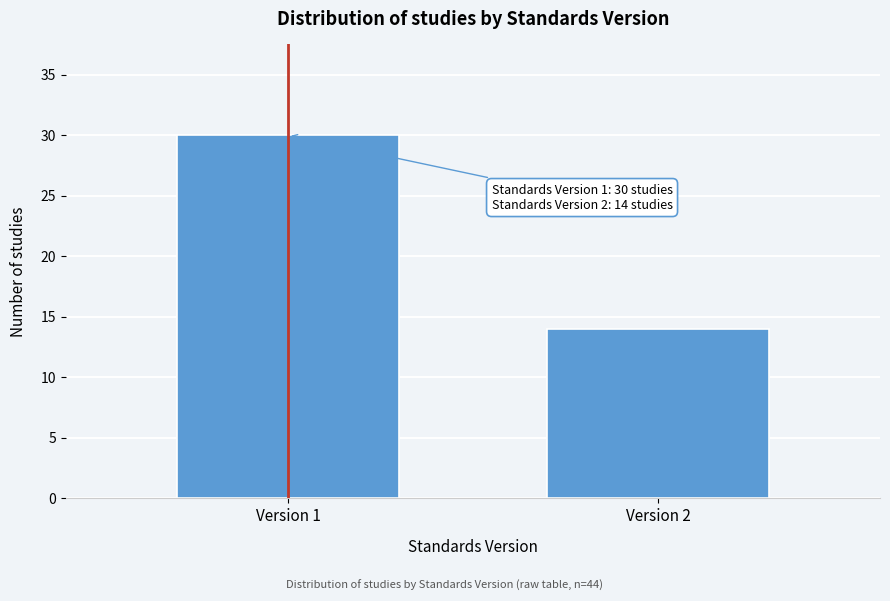

Reading left to right, list all the values displayed in this chart.

Version 1=30	Version 2=14